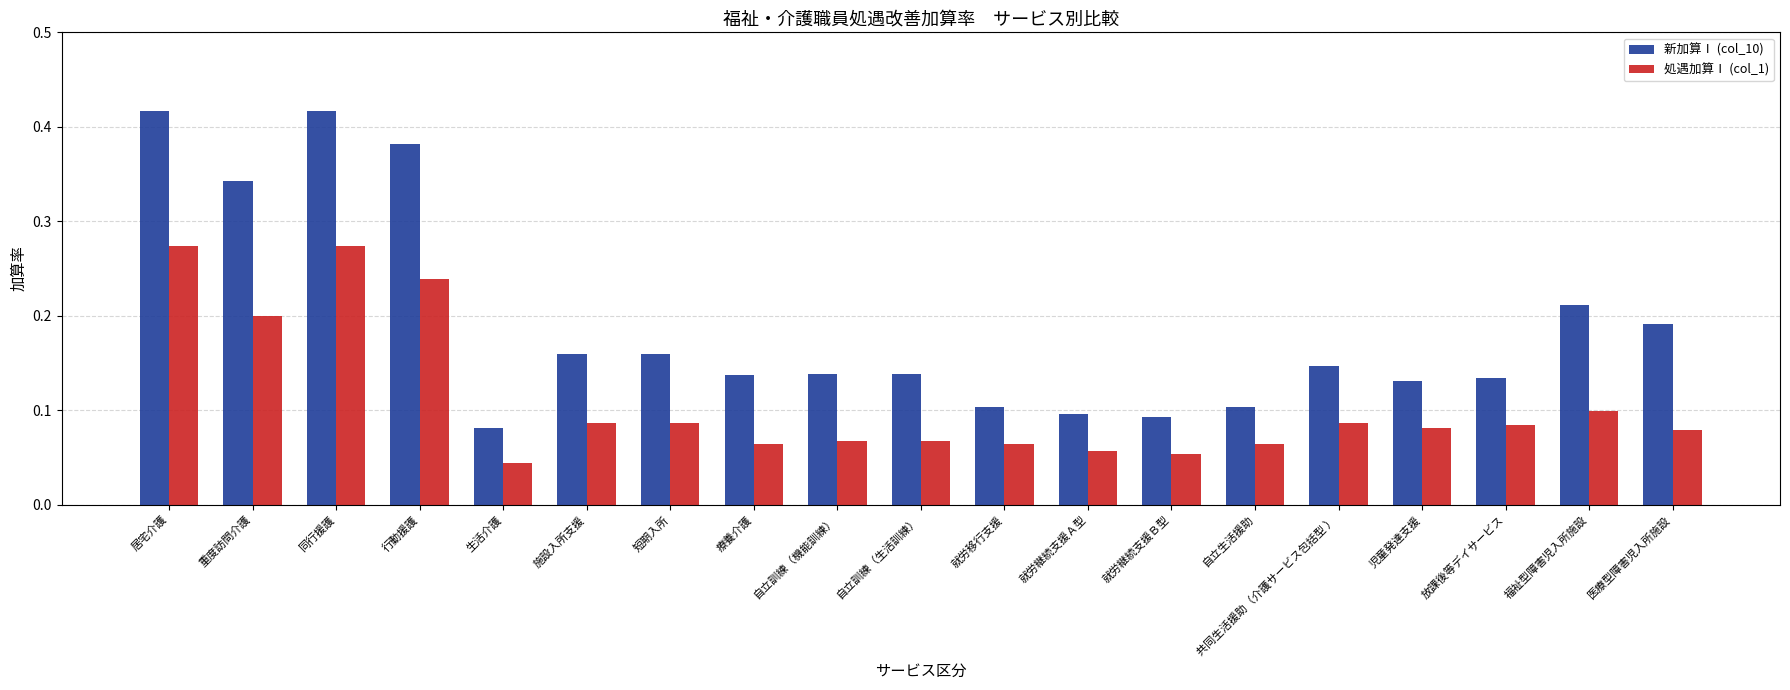

Is it true that 新加算Ⅰ (col_10) equals 0.1 at 自立訓練（生活訓練）?

True